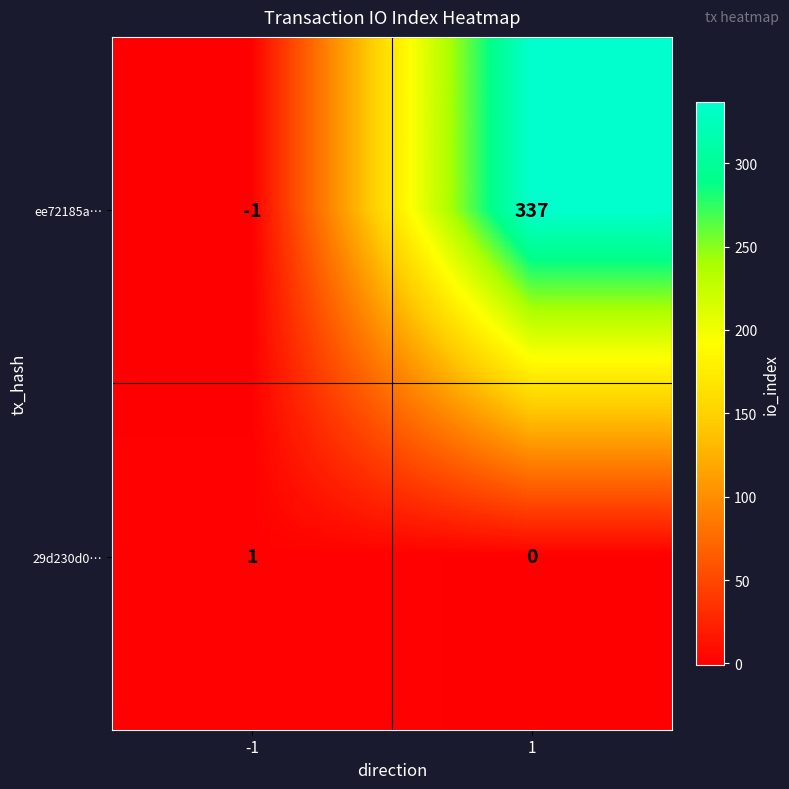

List the series in order of their peak value, lowest first.

29d230d0…, ee72185a…